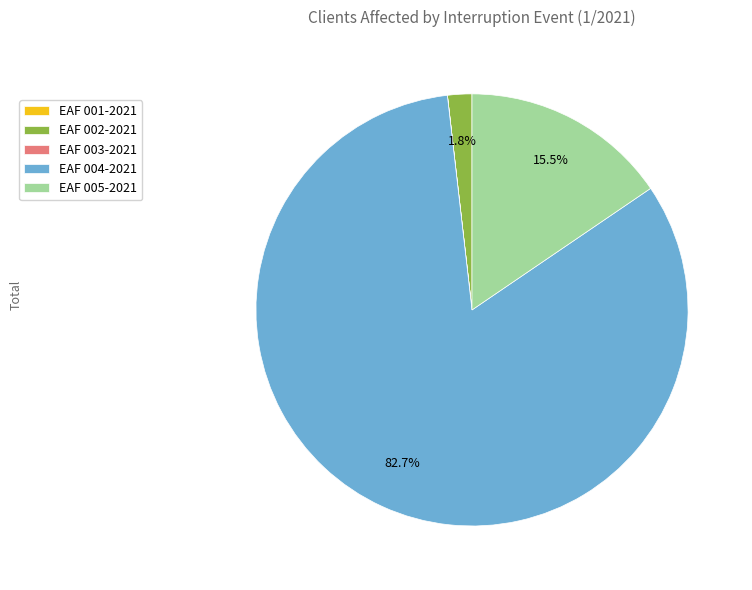

Which category has the biggest portion of the pie?

EAF 004-2021